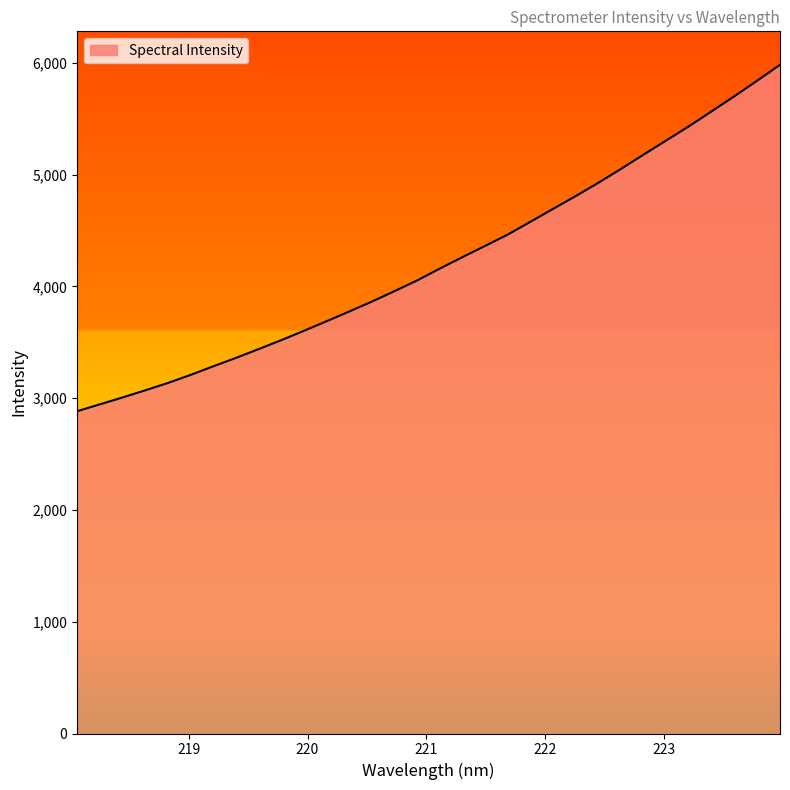

What is the sum of all values?

135131.2